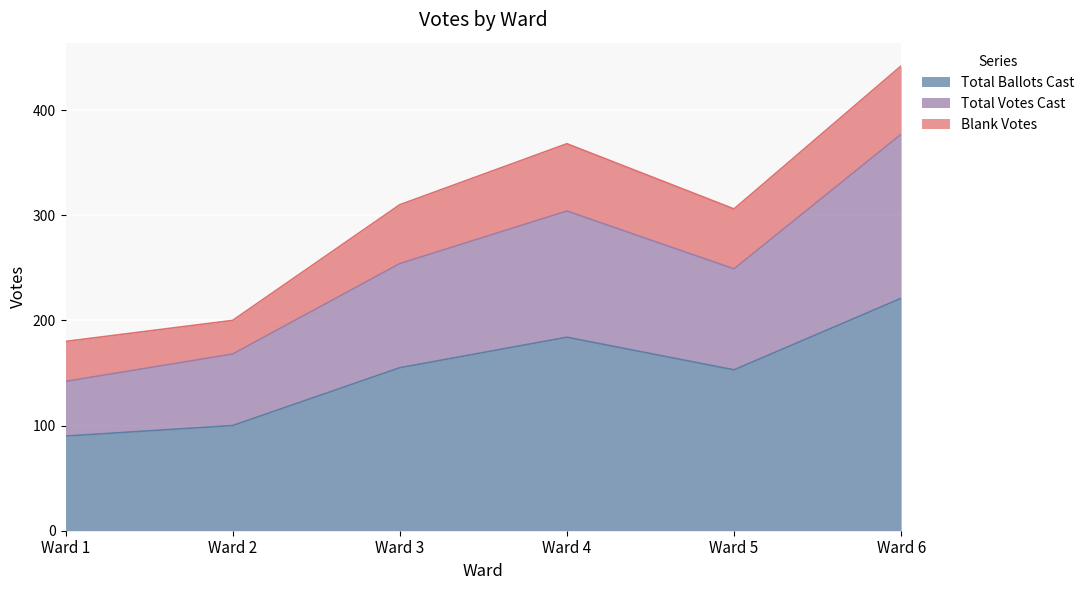

How many data points in Total Ballots Cast are less than 155?

3